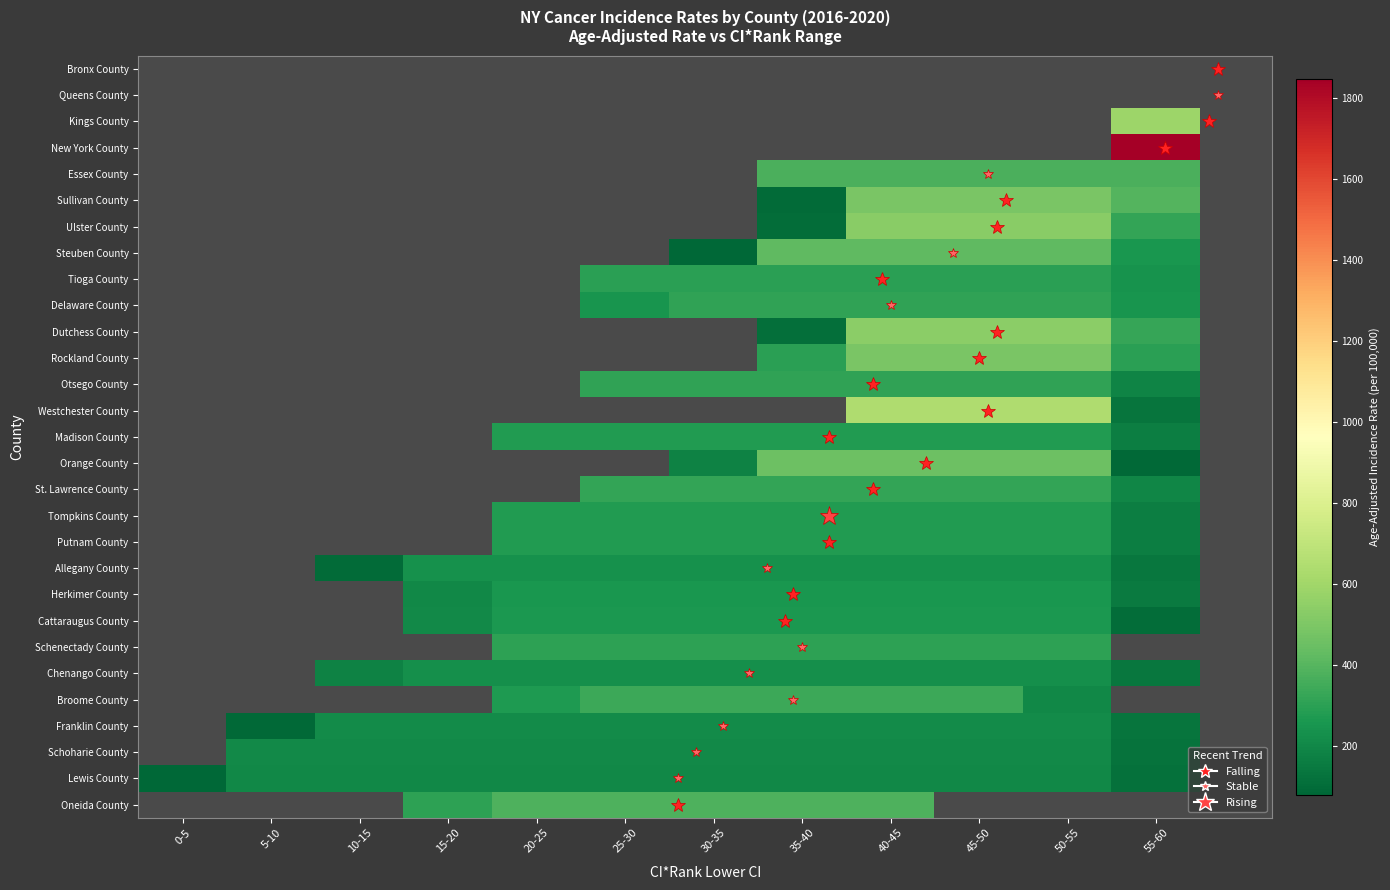

At which category does the chart reach its peak across all series?

55-60